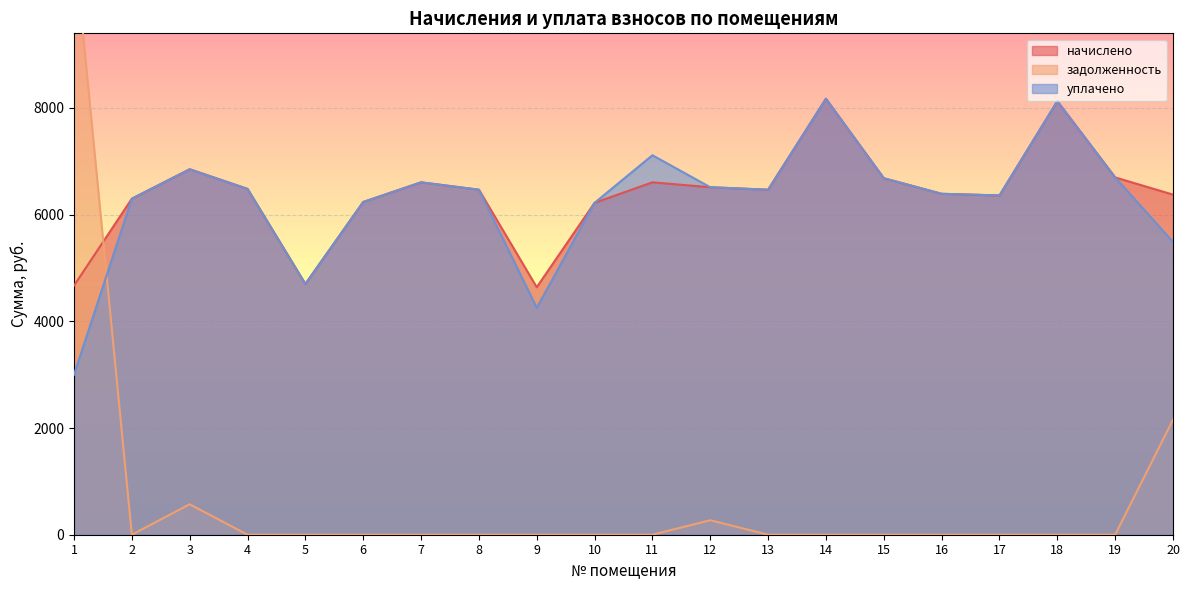

Where does the уплачено series first go above 6466?

3